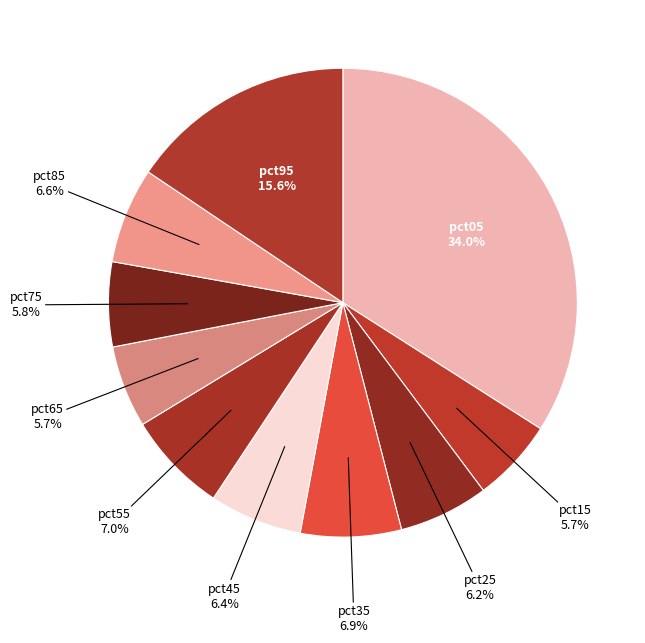

What percentage is the pct55 slice, to the nearest percent?

7%